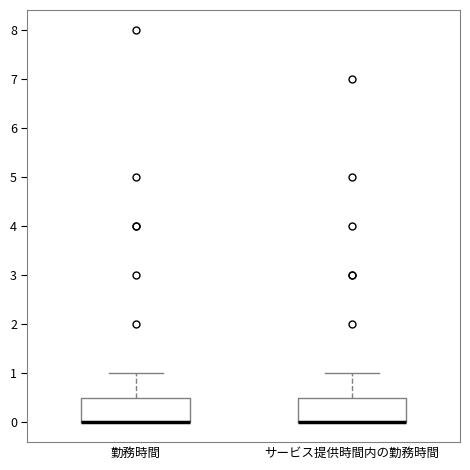

Reading left to right, read every box against the y-axis: the position of its median line, the range the box covers, and the ends of its whiskers. The values are not printed on the chart, so give them approximately, as read against the axis.

勤務時間: median 0.0 (drawn on the box's lower edge), box 0.0 to 0.5, whiskers 0.0 to 1.0
サービス提供時間内の勤務時間: median 0.0 (drawn on the box's lower edge), box 0.0 to 0.5, whiskers 0.0 to 1.0